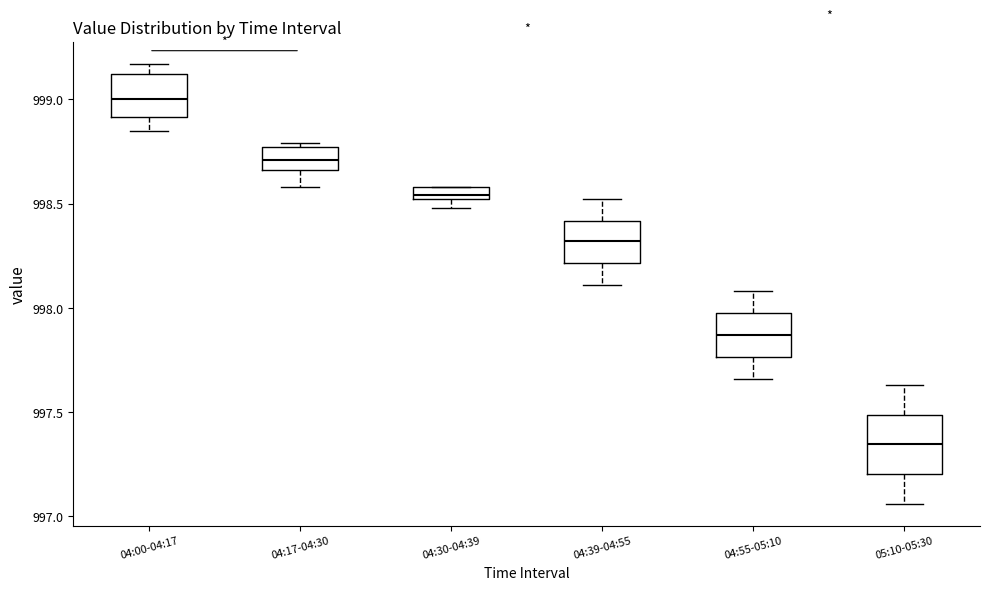

Which box's median line is the highest?

04:00-04:17